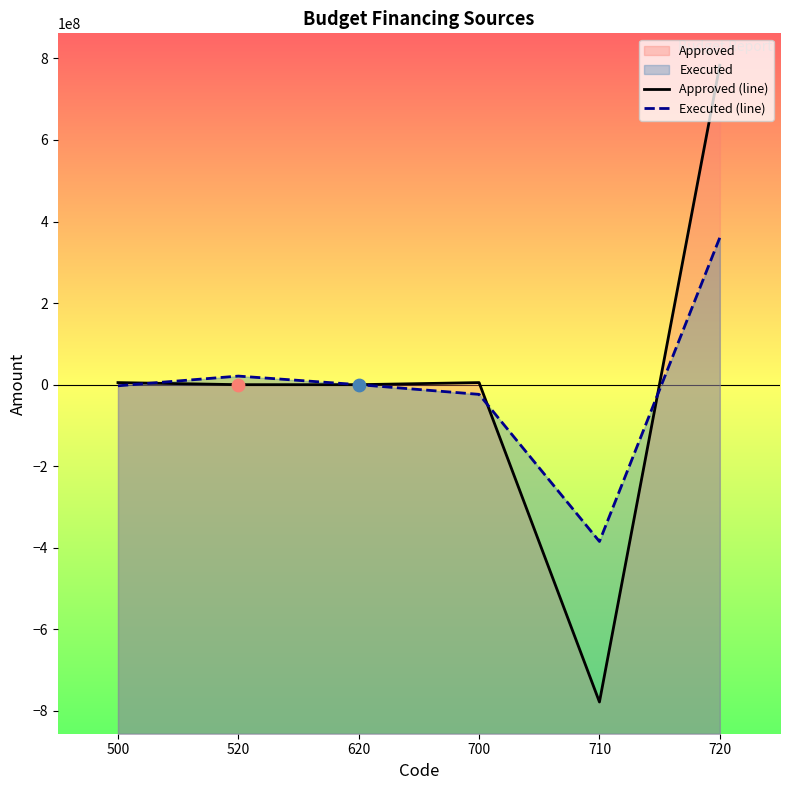

At which category is the sum across all series the highest?

720